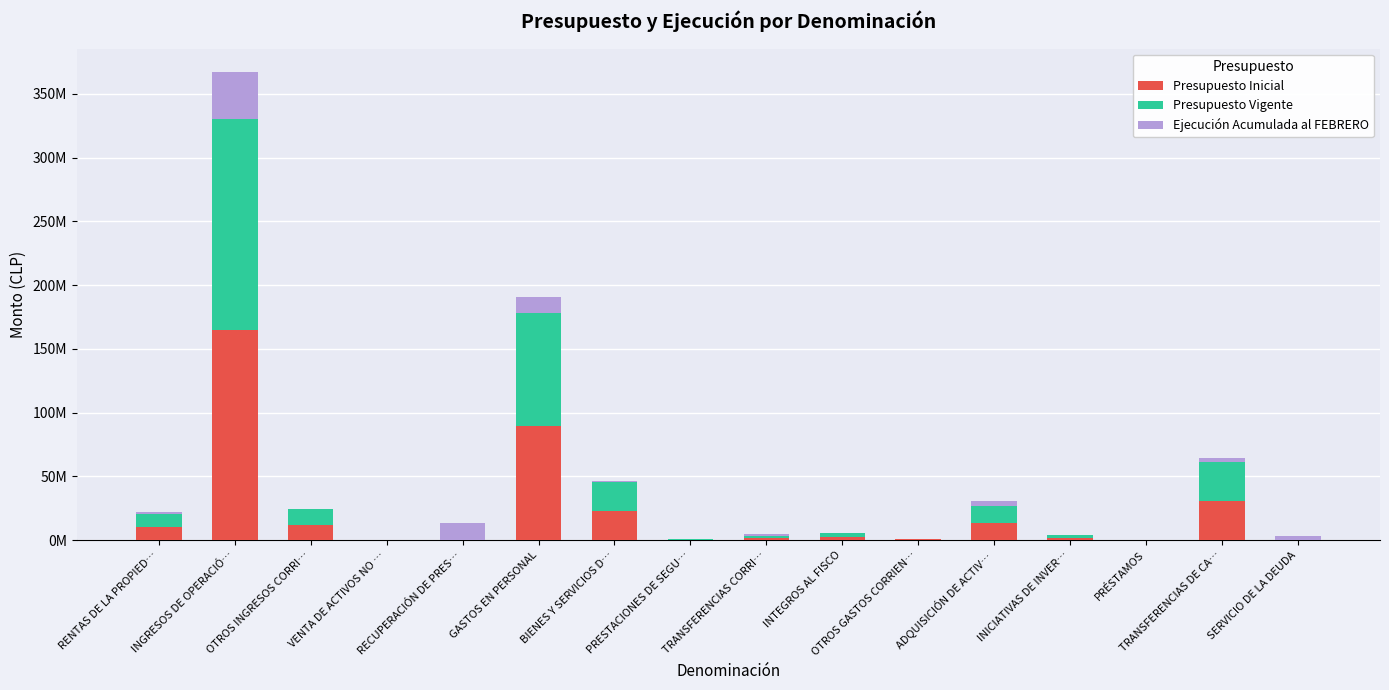

What is the sum of the Presupuesto Vigente values at OTROS GASTOS CORRIEN… and BIENES Y SERVICIOS D…?

23170771